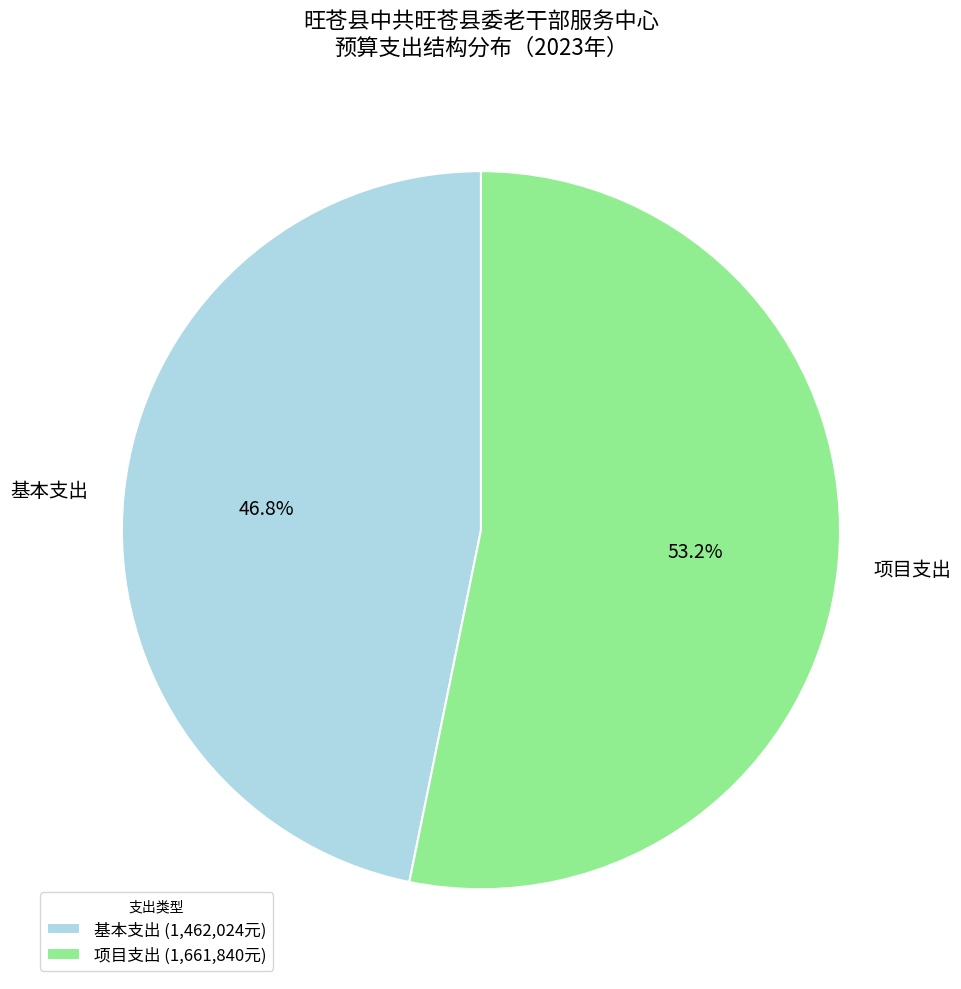

True or false: 项目支出 accounts for 53% of the total.

True